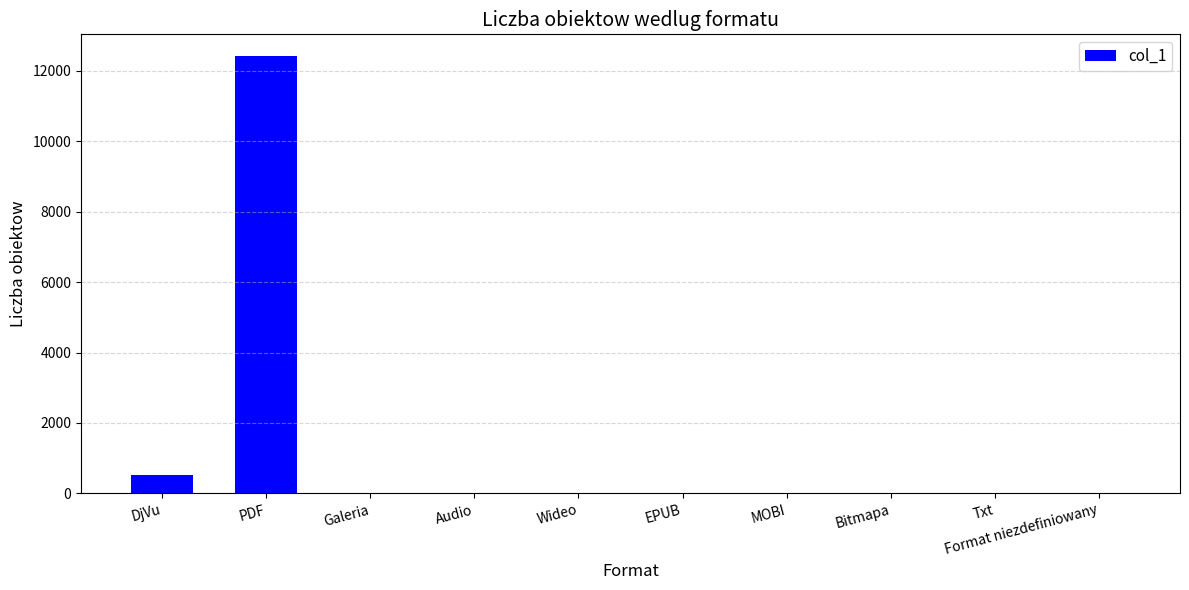

The value at Txt is 0. True or false?

True